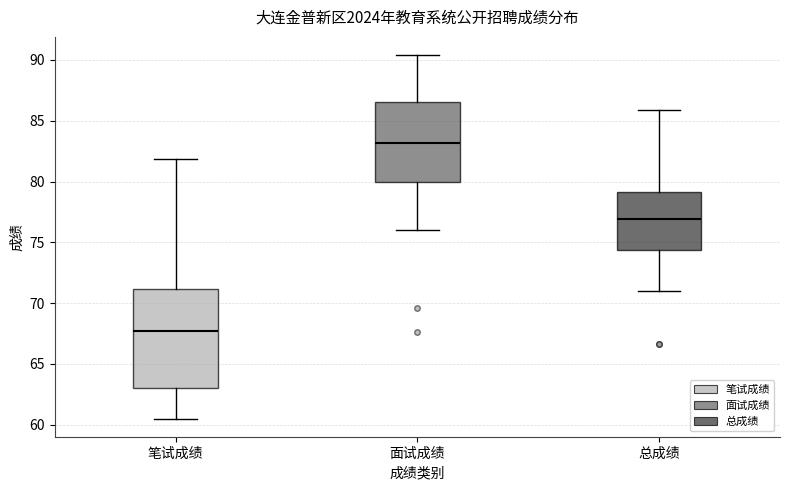

Reading left to right, transcribe this box plot: for each box, give where its median line is, the range the box spans, and where its two whiskers end, as read against the y-axis. The values are not printed on the chart, so give them approximately, as read against the axis.

笔试成绩: median 68.0, box 63.0 to 71.0, whiskers 60.5 to 82.0
面试成绩: median 83.0, box 80.0 to 86.5, whiskers 76.0 to 90.5
总成绩: median 77.0, box 74.5 to 79.0, whiskers 71.0 to 86.0